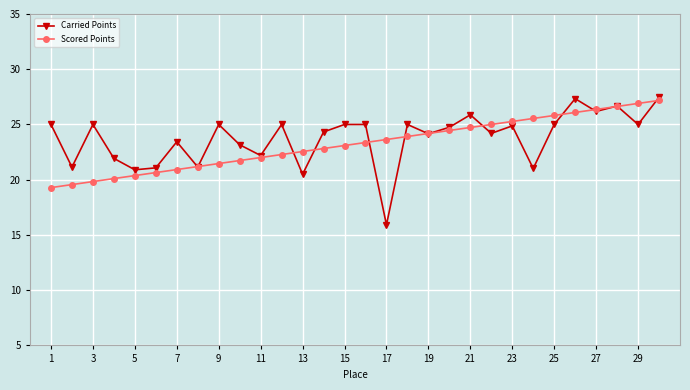

What is the minimum value shown in the chart?

15.9